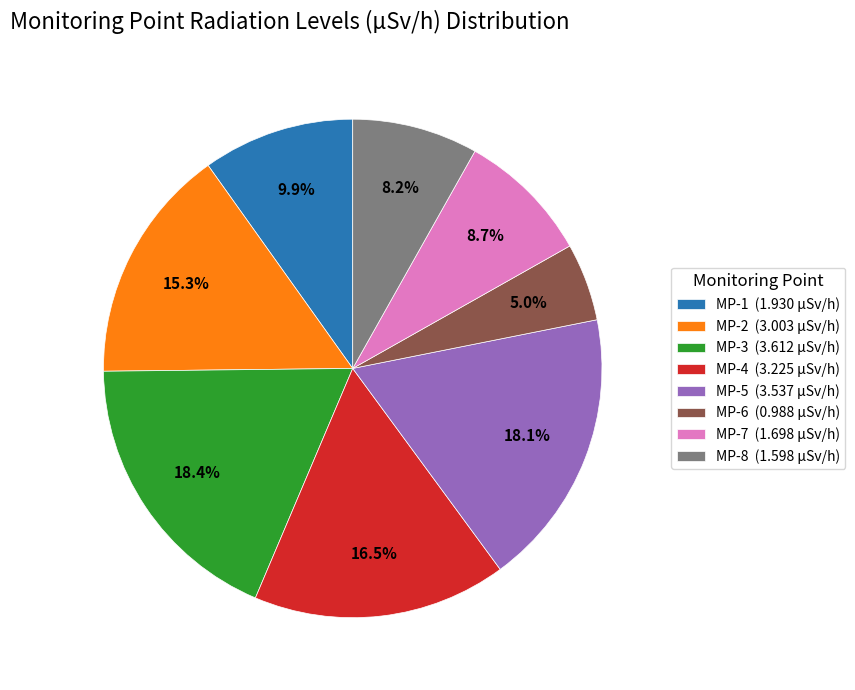

Is MP-3 the majority of the pie?

No